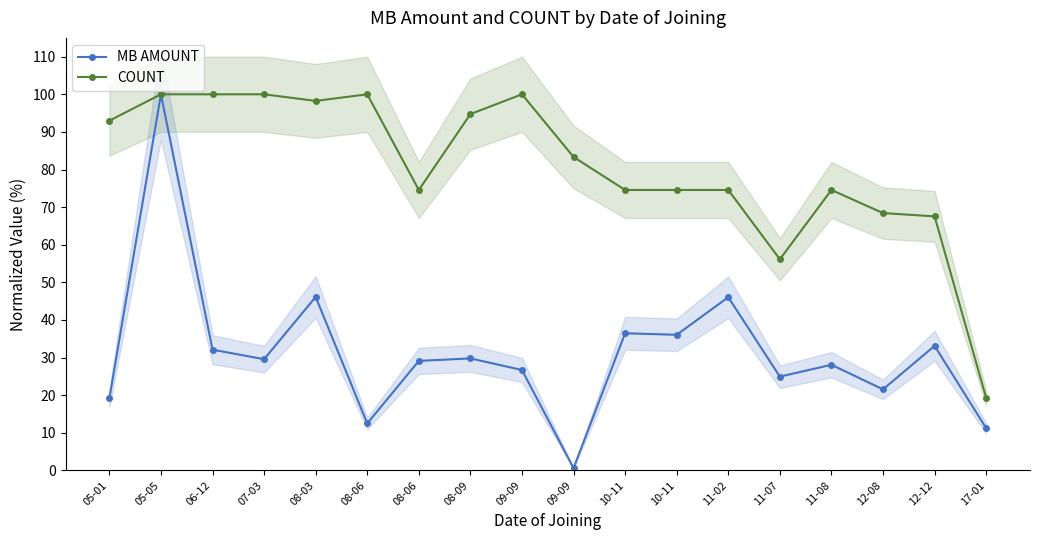

Is this an area chart (filled region under the line)?

No